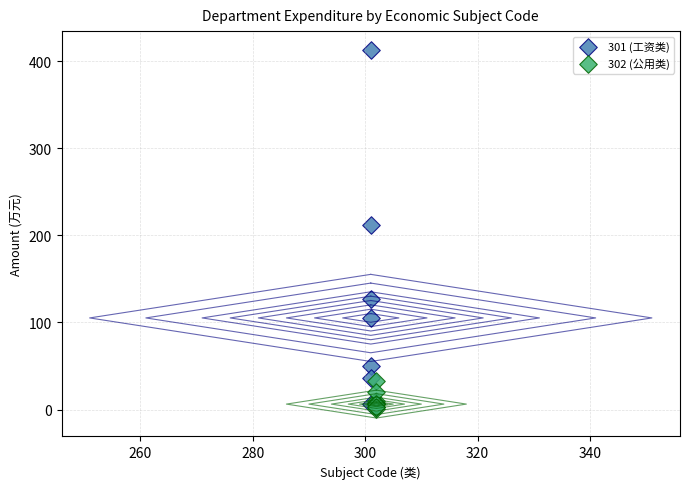

Which series has the largest Y range (max minus min)?

301 (工资类)